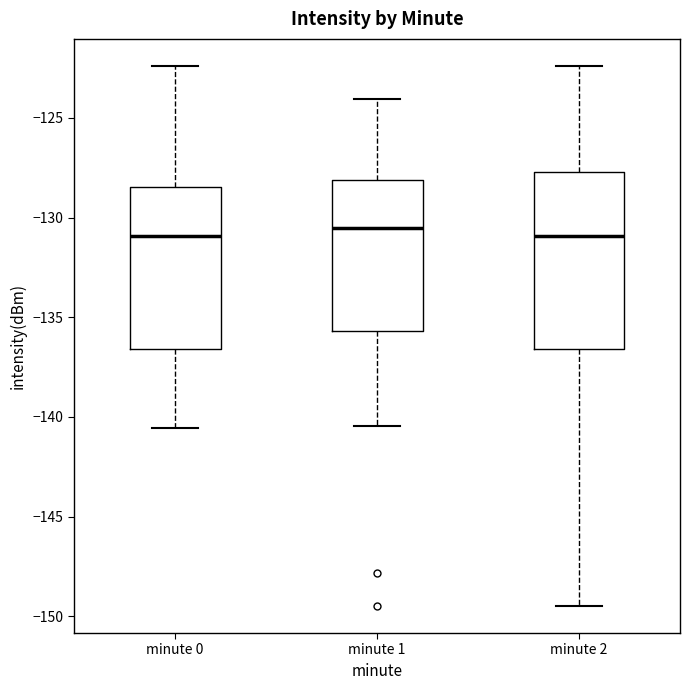

Reading left to right, transcribe this box plot: for each box, give where its median line is, the range the box spans, and where its two whiskers end, as read against the y-axis. The values are not printed on the chart, so give them approximately, as read against the axis.

minute 0: median -131.0, box -136.5 to -128.5, whiskers -140.5 to -122.5
minute 1: median -130.5, box -135.5 to -128.0, whiskers -140.5 to -124.0
minute 2: median -131.0, box -136.5 to -127.5, whiskers -149.5 to -122.5